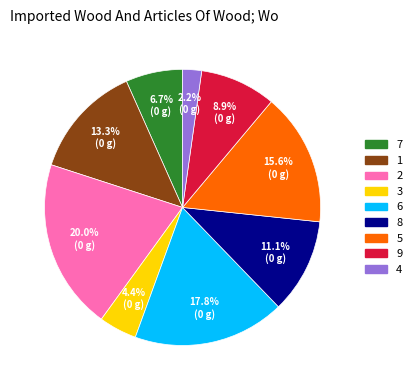

To the nearest percent, what is the average slice percentage?

11%